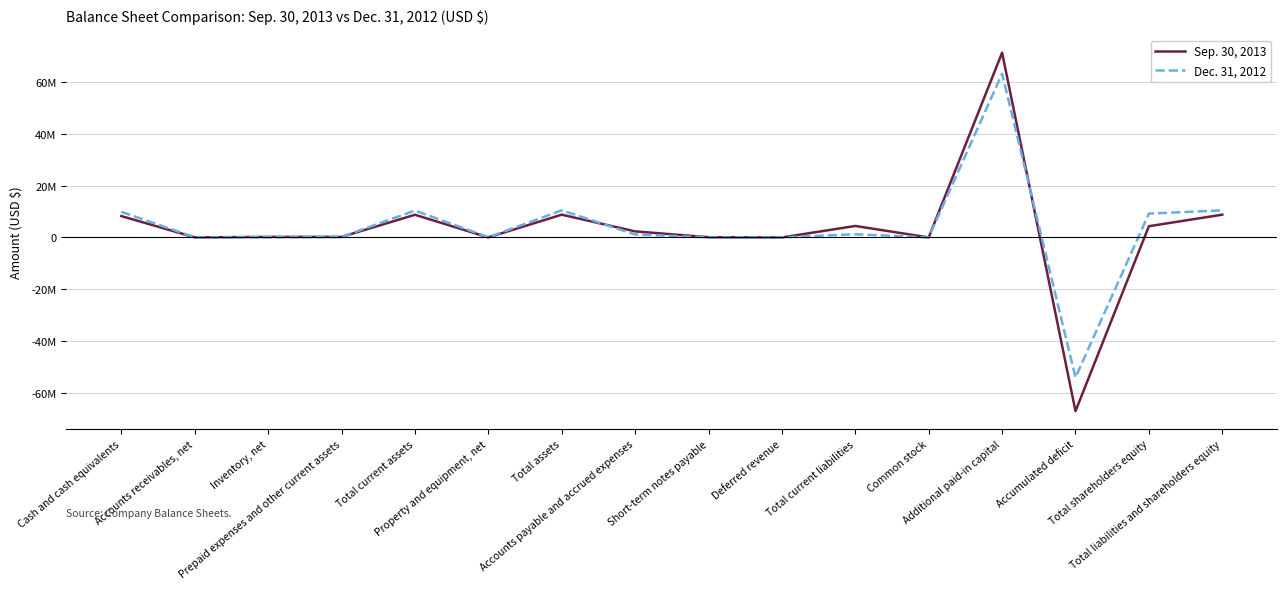

Does the chart have visible grid lines?

Yes